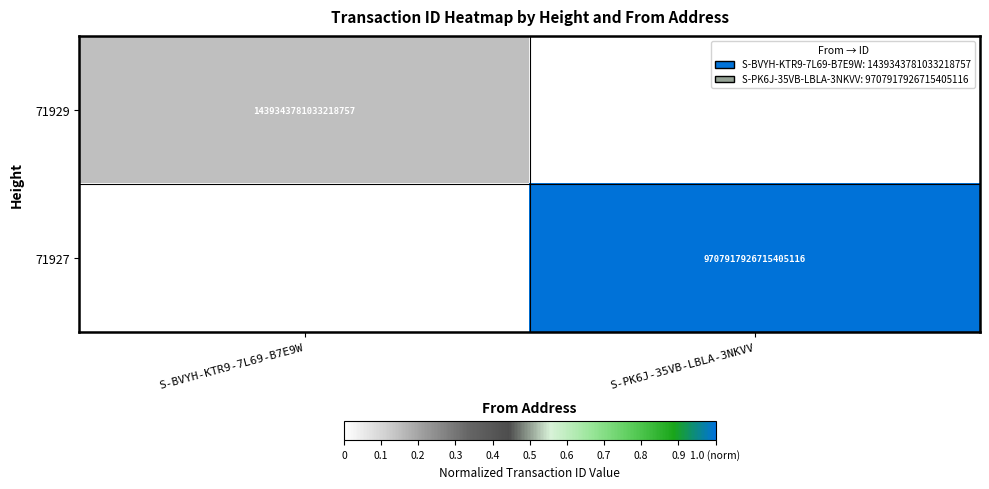

True or false: 71927 has a value of 9707917926715404288 at S-PK6J-35VB-LBLA-3NKVV.

True